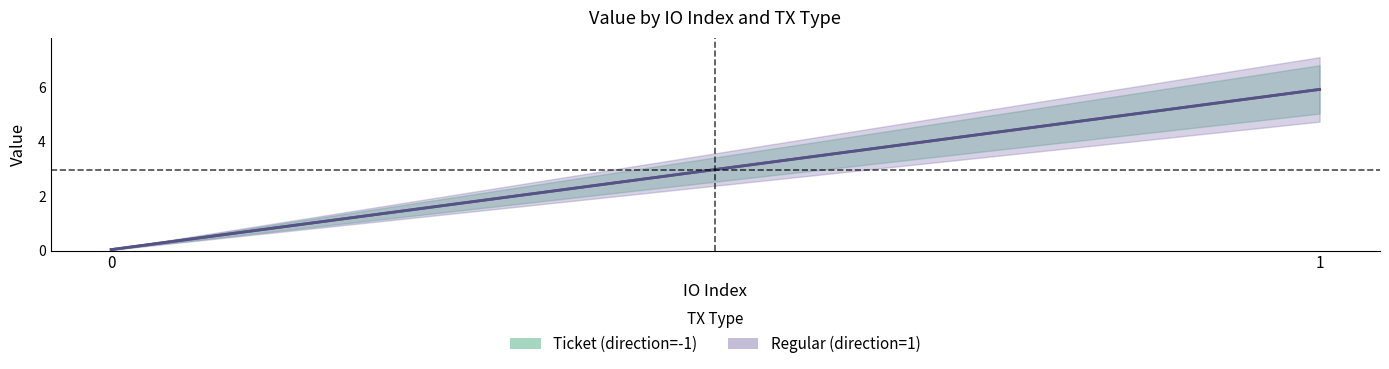

Is it true that Regular equals 0.0 at 0?

False